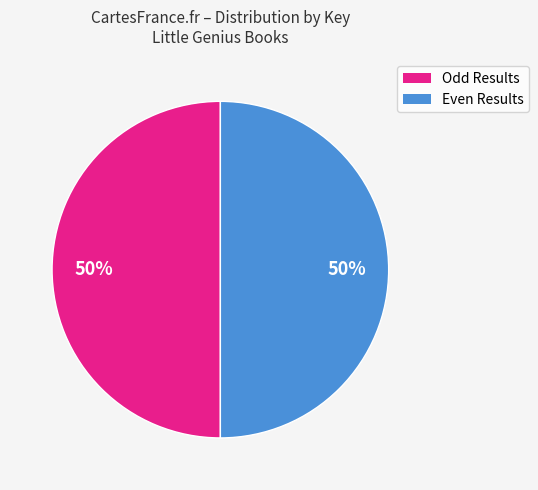

How many slices are in this pie chart?

2